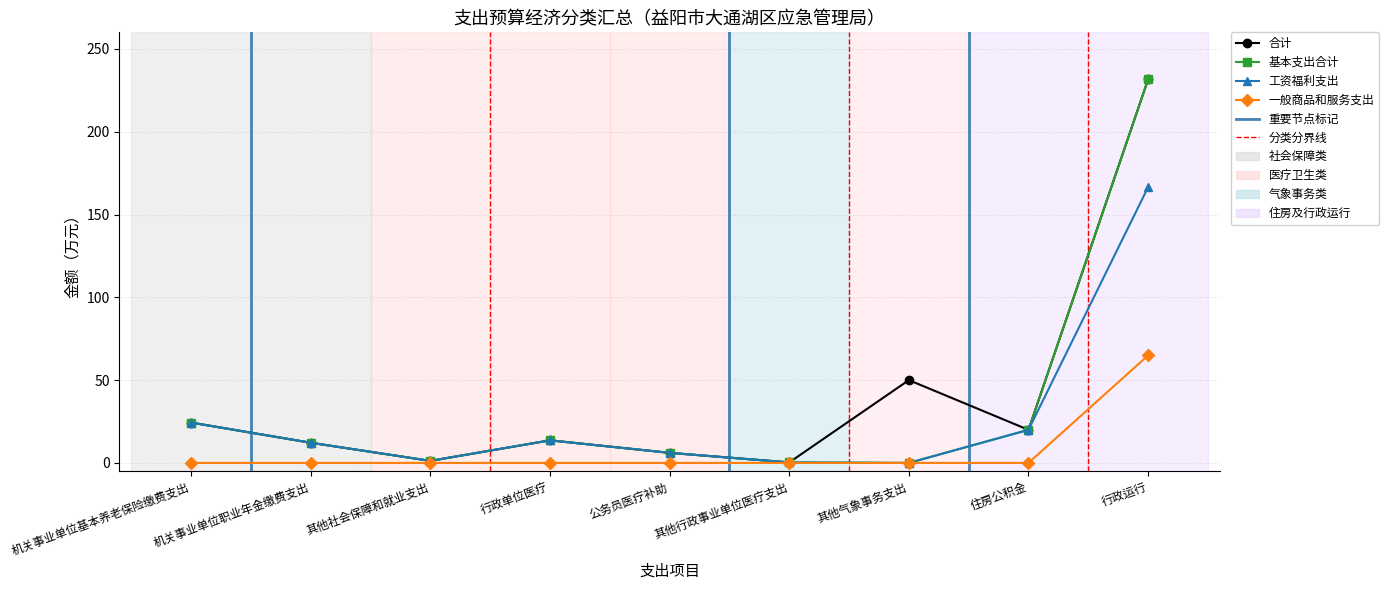

What value does the 工资福利支出 series have at 行政运行?

166.5